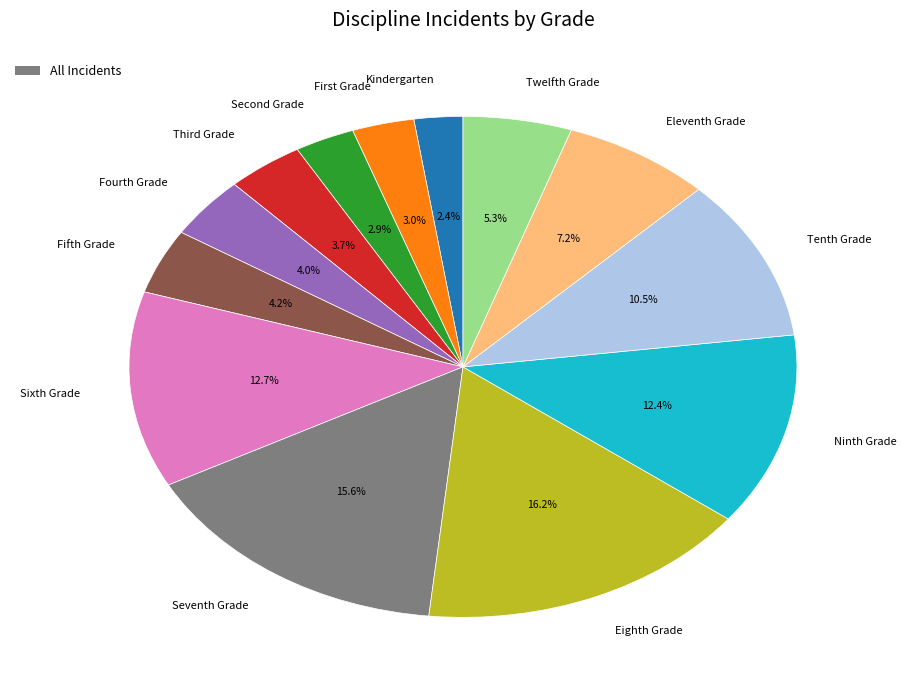

To the nearest percent, what is the average slice percentage?

8%